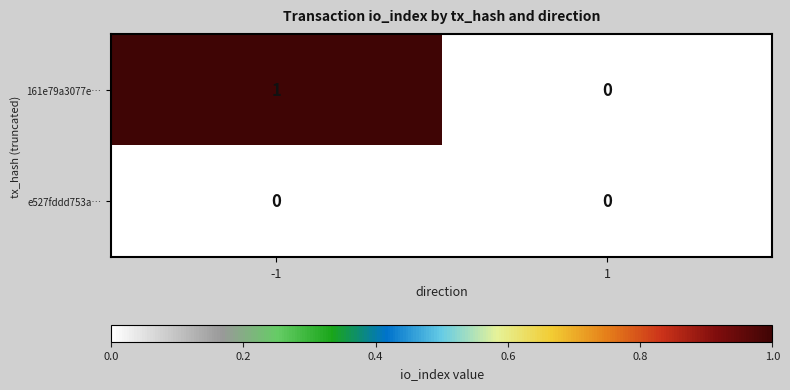

Is it true that 161e79a3077e… equals 1 at -1?

True